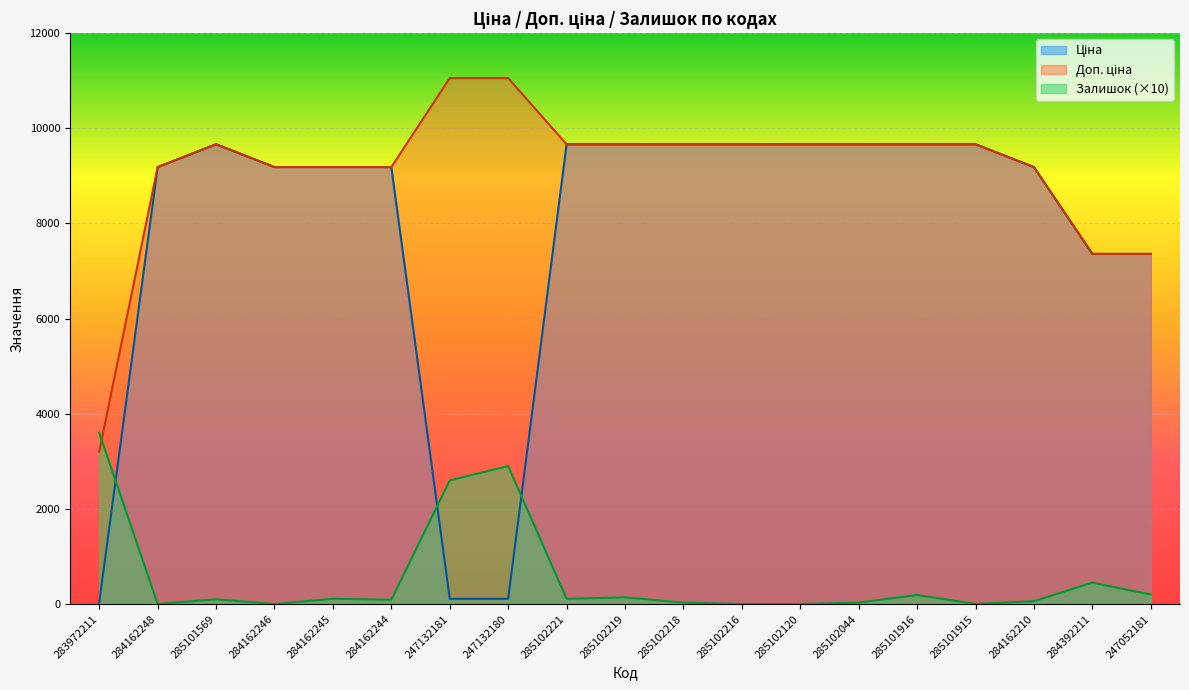

How many positive values does the Залишок series have?

14